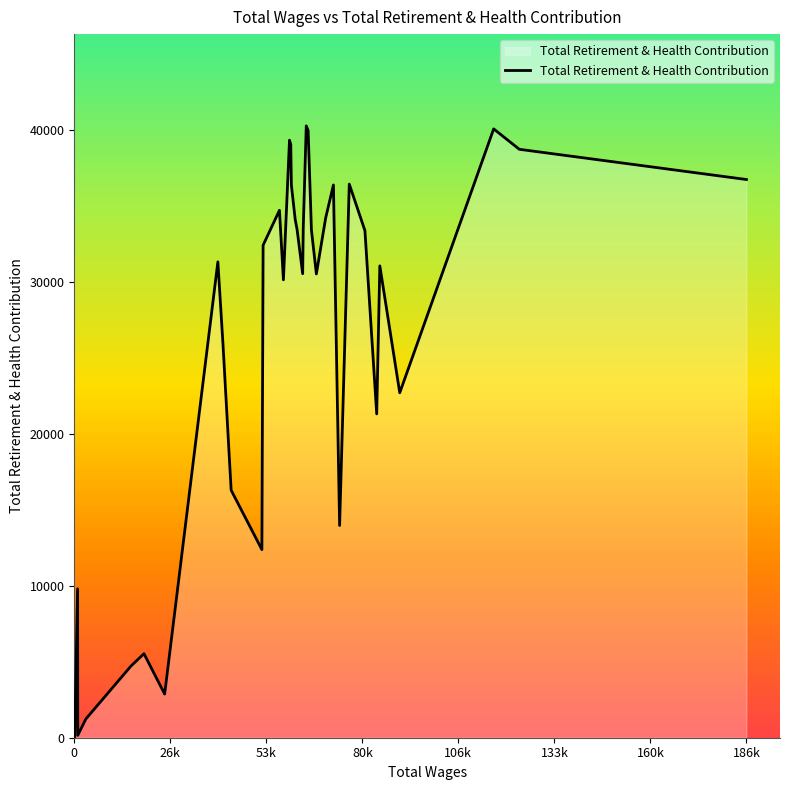

What is the maximum value shown in the chart?

40288